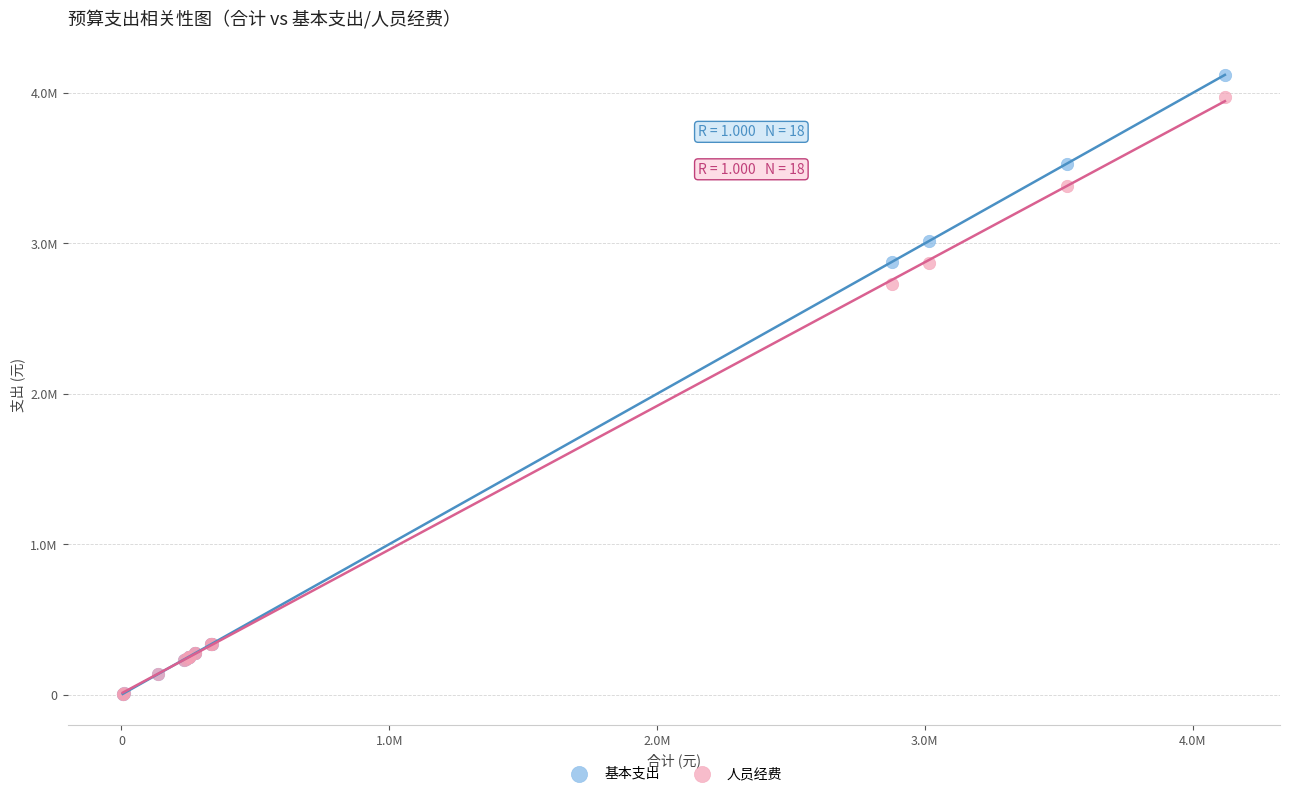

What are all the series names shown in the legend?

基本支出, 人员经费